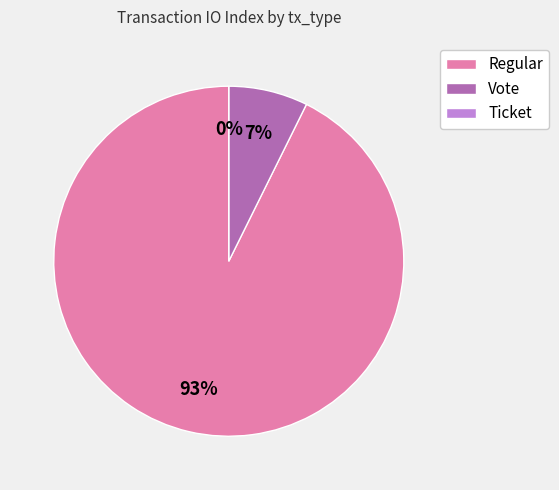

Which category has the biggest portion of the pie?

Regular